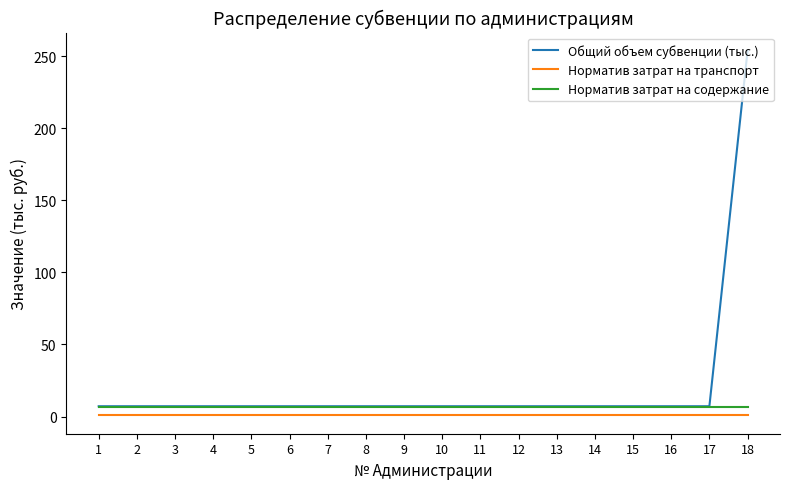

True or false: Норматив затрат на транспорт has a value of 0.7 at 16.

True